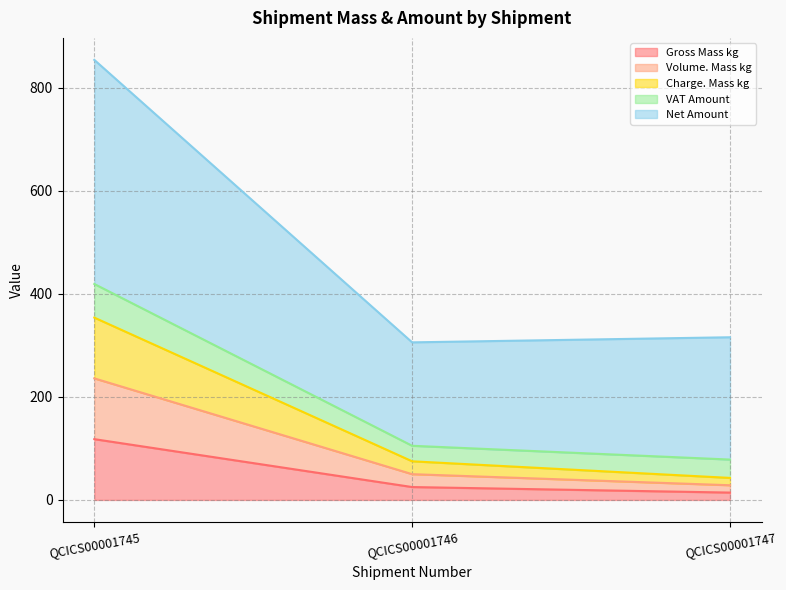

Which category has the lowest value in the VAT Amount series?

QCICS00001746